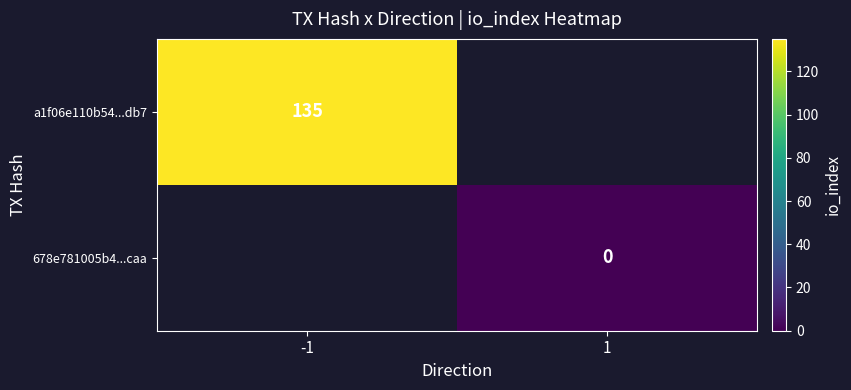

The a1f06e110b54...db7 series shows 224 at -1. True or false?

False